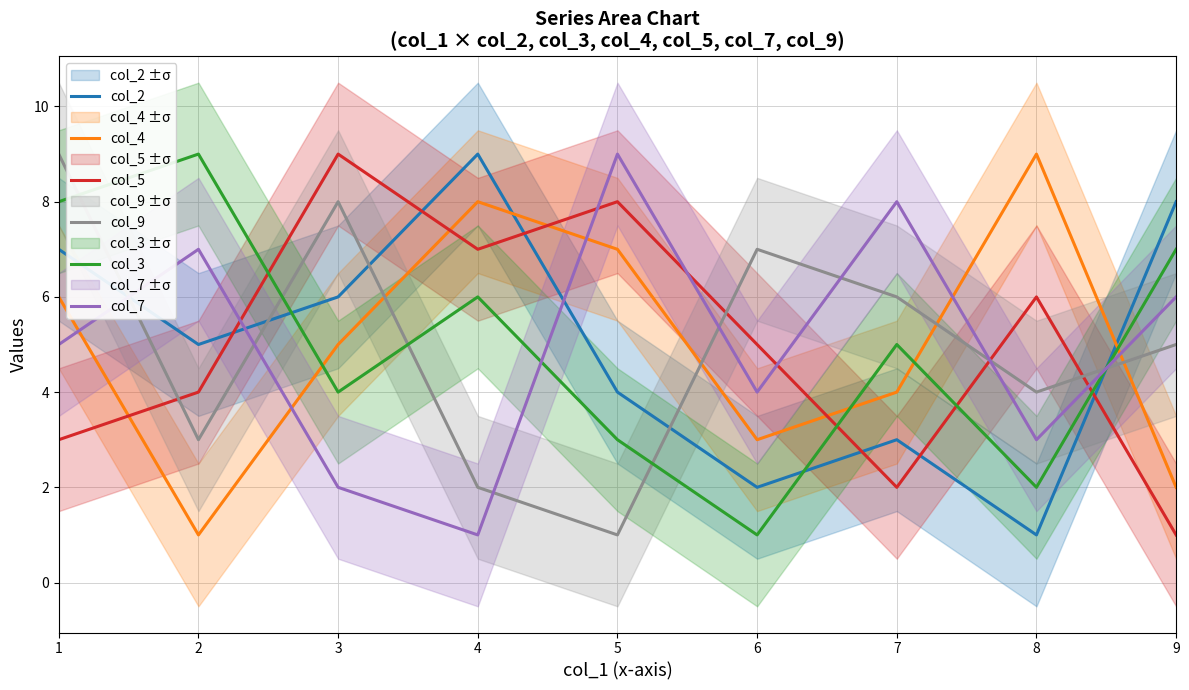

What are all the series names shown in the legend?

col_2, col_4, col_5, col_9, col_3, col_7